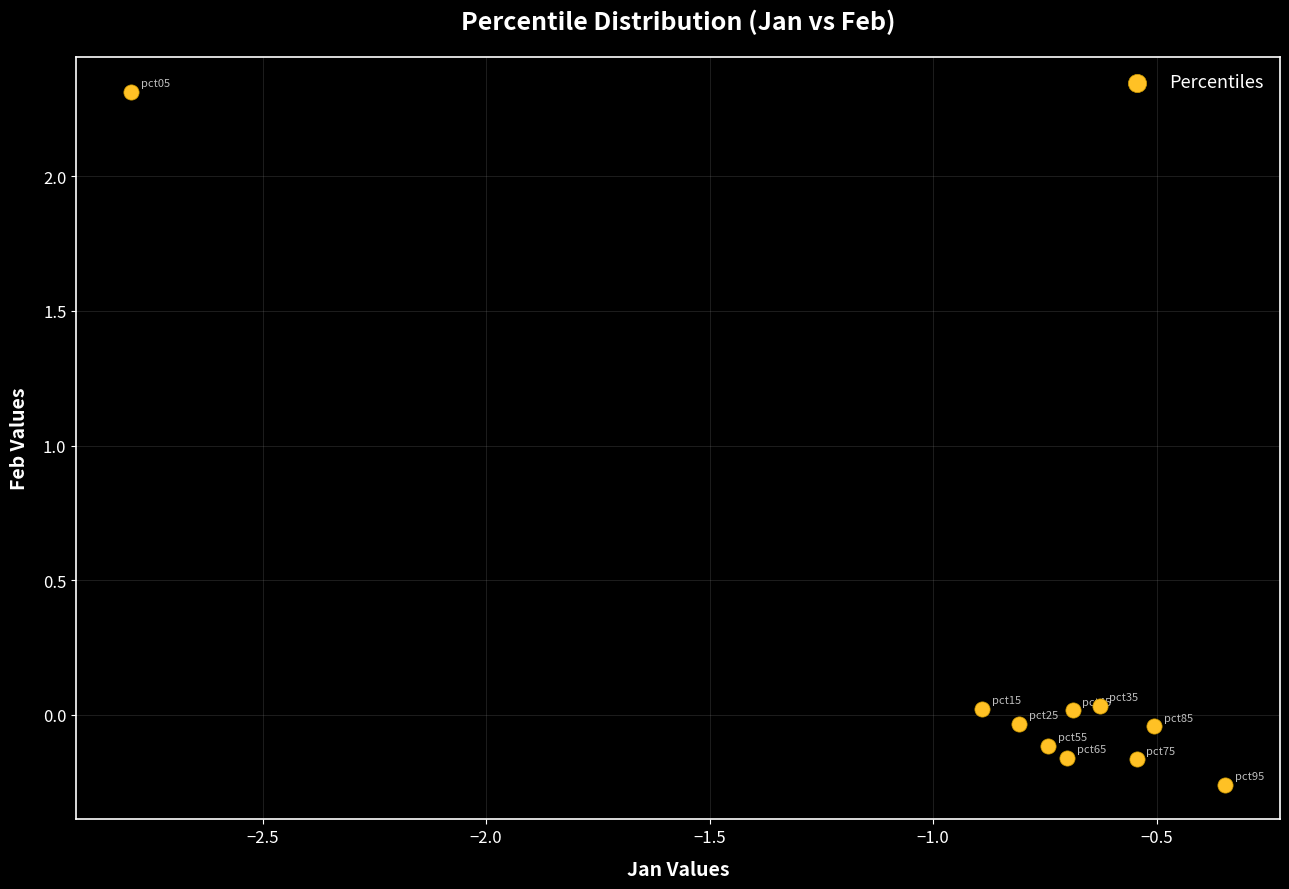

What is the average X value?

-0.9